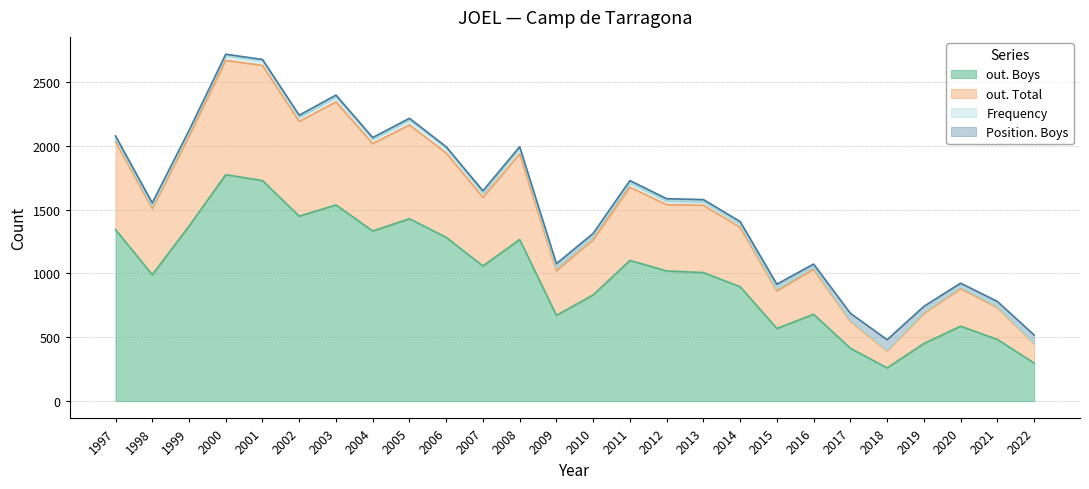

What is the value of the out. Boys point at the 14th from the left?

832